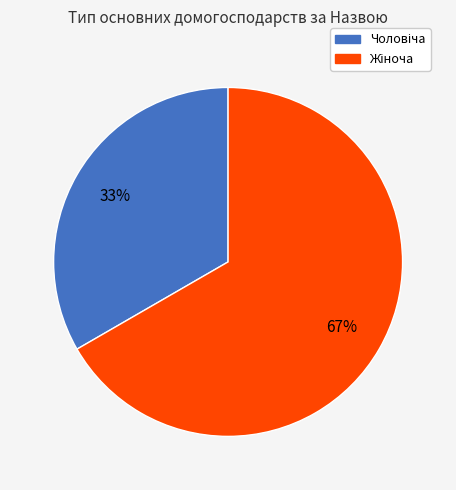

To the nearest percent, what is the average slice percentage?

50%